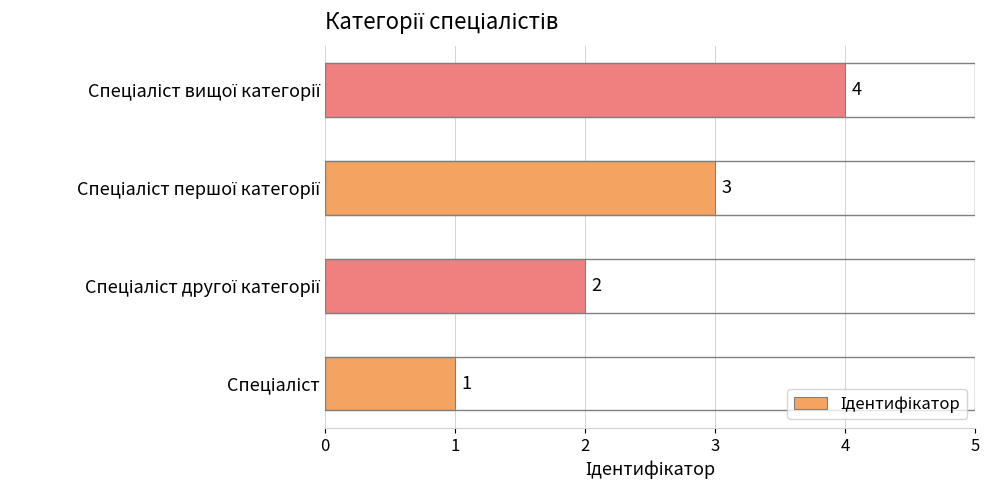

What is the difference between the maximum and minimum values?

3